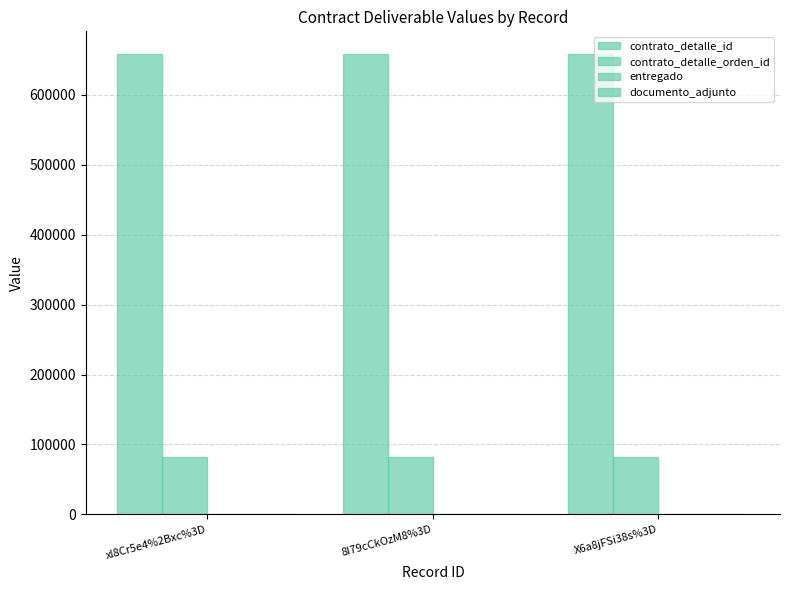

Rank the series by their maximum value, from lowest to highest.

entregado, documento_adjunto, contrato_detalle_orden_id, contrato_detalle_id